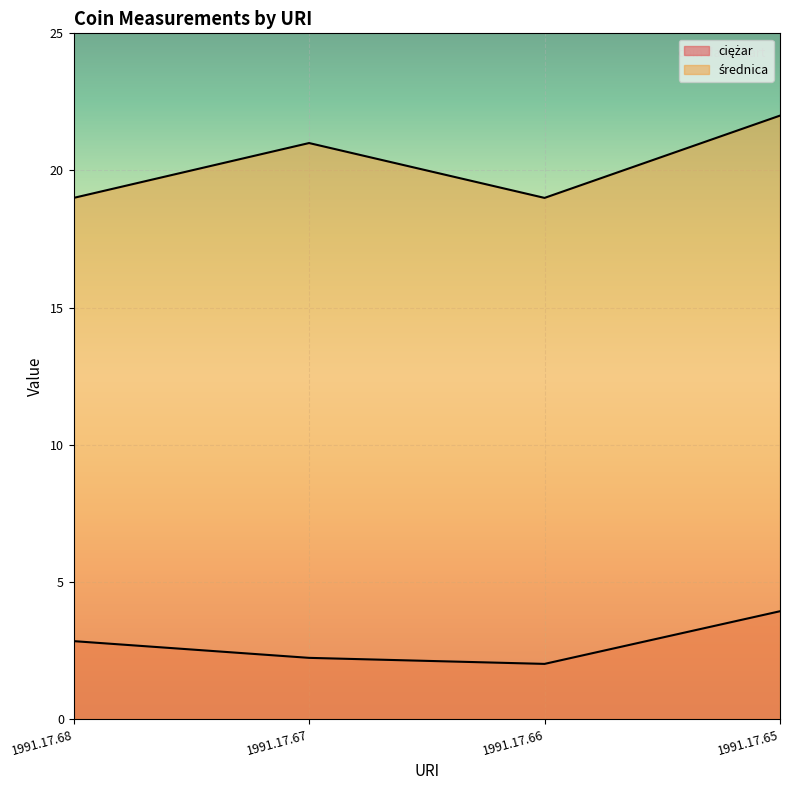

Count the średnica values in the range 19 to 22.

4